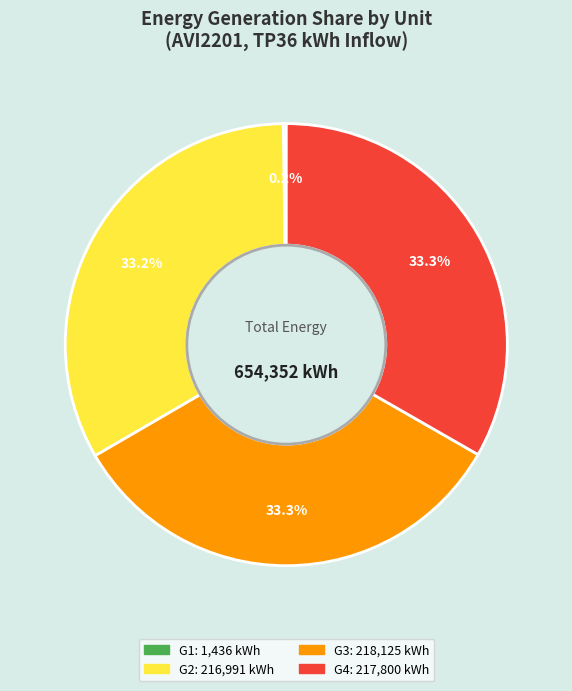

What is the ratio of the value at G4 to the value at G2?

1.0